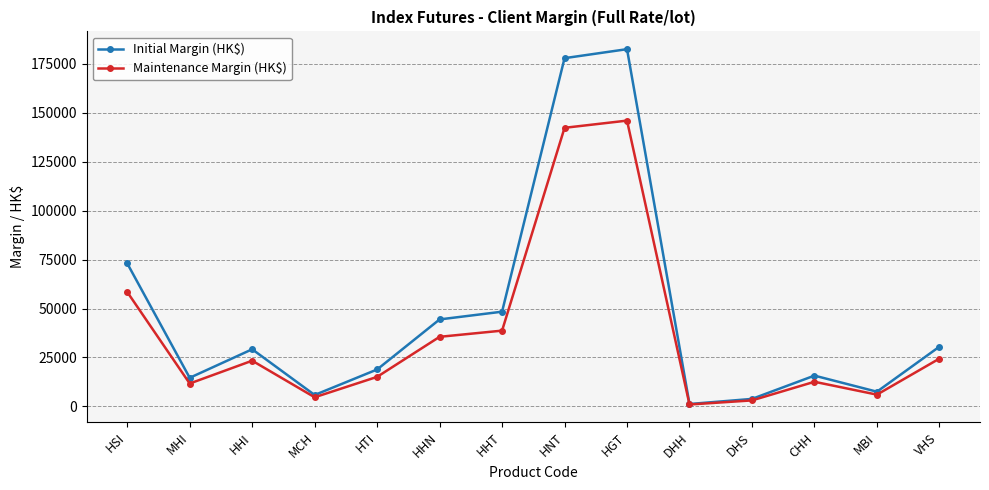

Reading left to right, transcribe all the data shown in this chart.

Initial Margin (HK$): 73083	14616	29193	5838	18872	44448	48398	177940	182542	1223	3830	15733	7514	30523
Maintenance Margin (HK$): 58466	11692	23354	4670	15097	35558	38718	142352	146033	978	3064	12586	6011	24418